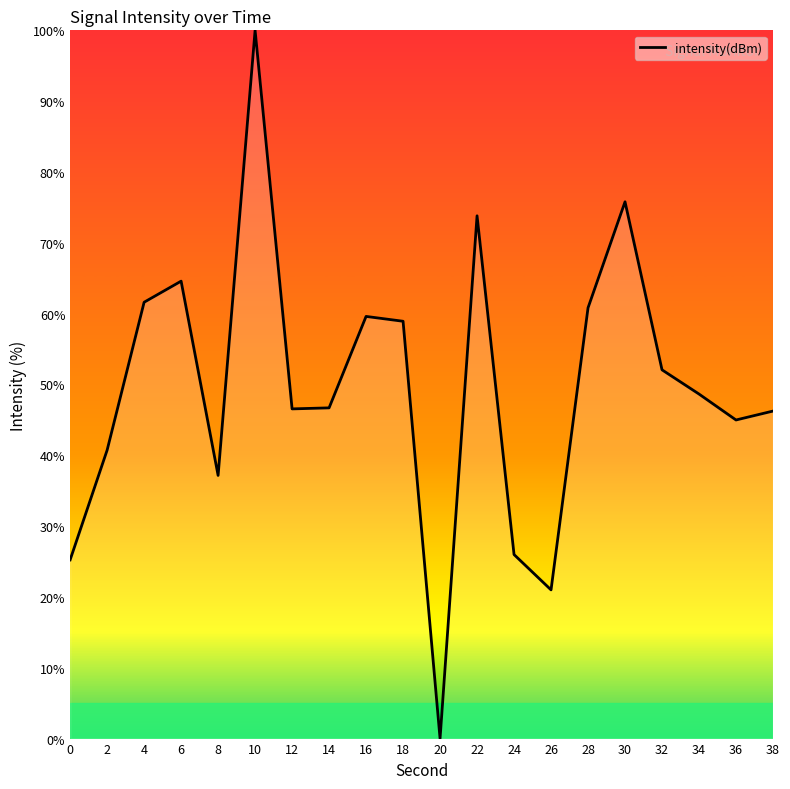

What is the difference between the maximum and minimum values?

100.0